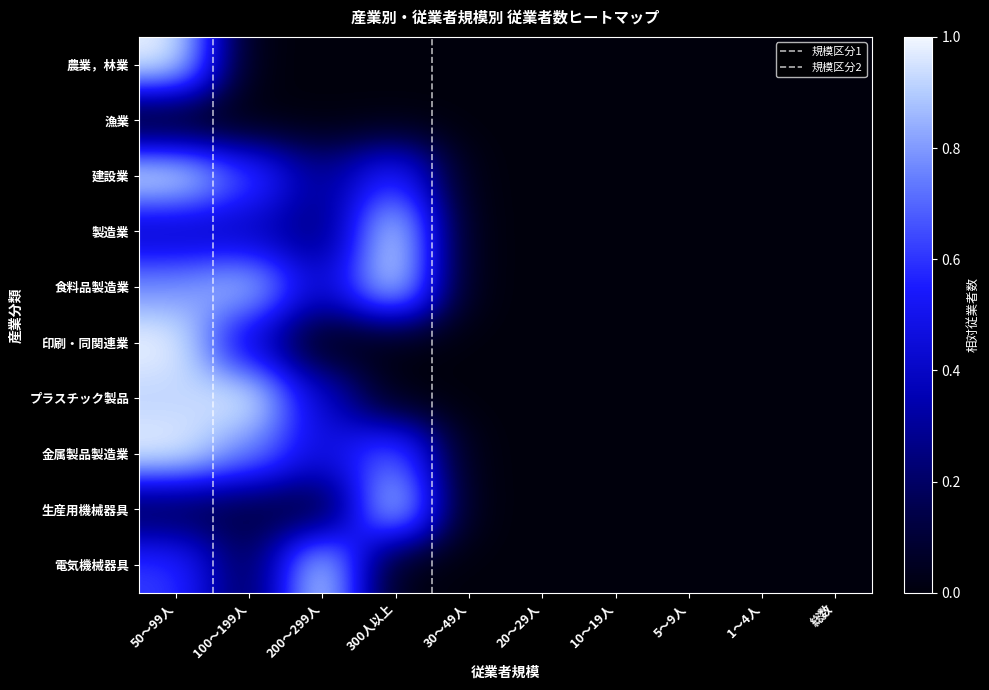

How many positive values does the 金属製品製造業 series have?

4